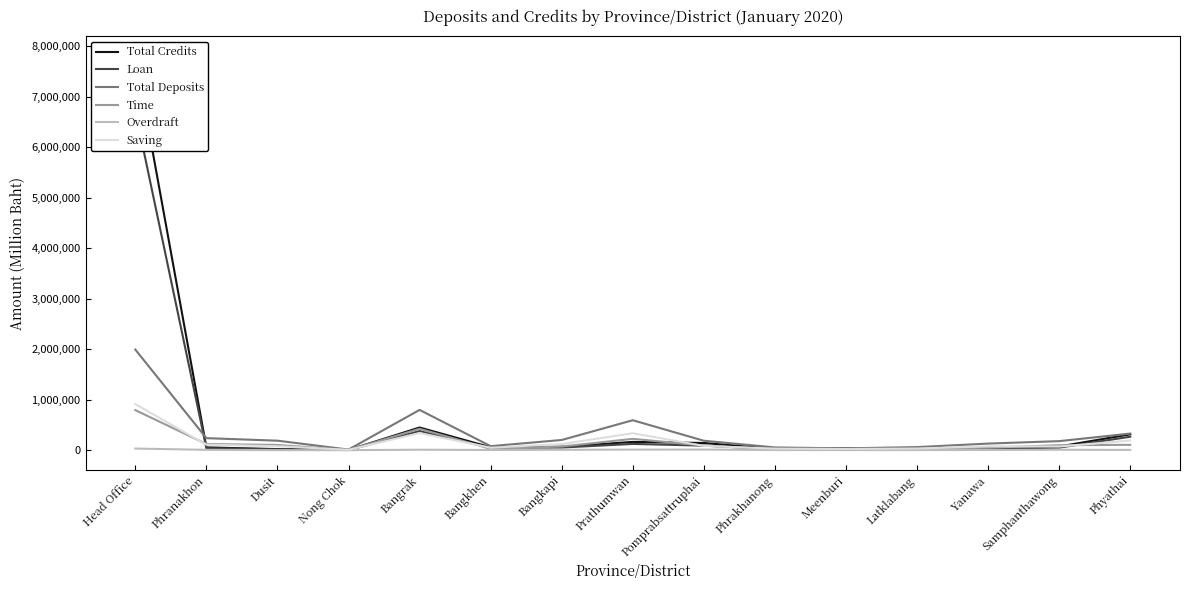

Reading right to left, list all the values displayed in this chart.

Total Credits: Phyathai=314775	Samphanthawong=74523	Yanawa=44299	Latklabang=24463	Meenburi=35801	Phrakhanong=27932	Pomprabsattruphai=143503	Prathumwan=165001	Bangkapi=68156	Bangkhen=58867	Bangrak=449868	Nong Chok=5163	Dusit=22128	Phranakhon=56210	Head Office=7806319
Loan: Phyathai=267468	Samphanthawong=51601	Yanawa=30258	Latklabang=16740	Meenburi=31285	Phrakhanong=19688	Pomprabsattruphai=90836	Prathumwan=125016	Bangkapi=53376	Bangkhen=49480	Bangrak=379129	Nong Chok=3398	Dusit=18475	Phranakhon=40049	Head Office=6717721
Total Deposits: Phyathai=330046	Samphanthawong=180180	Yanawa=131747	Latklabang=62295	Meenburi=37407	Phrakhanong=55153	Pomprabsattruphai=188056	Prathumwan=594102	Bangkapi=202991	Bangkhen=80748	Bangrak=798582	Nong Chok=13198	Dusit=189186	Phranakhon=239205	Head Office=1993369
Time: Phyathai=106957	Samphanthawong=99505	Yanawa=50167	Latklabang=26589	Meenburi=11629	Phrakhanong=20661	Pomprabsattruphai=92795	Prathumwan=225321	Bangkapi=73778	Bangkhen=27637	Bangrak=424339	Nong Chok=4441	Dusit=104357	Phranakhon=122739	Head Office=794484
Overdraft: Phyathai=6347	Samphanthawong=9788	Yanawa=6281	Latklabang=3365	Meenburi=3458	Phrakhanong=4138	Pomprabsattruphai=13054	Prathumwan=12068	Bangkapi=9071	Bangkhen=5312	Bangrak=10388	Nong Chok=1524	Dusit=1877	Phranakhon=7975	Head Office=33053
Saving: Phyathai=192579	Samphanthawong=73297	Yanawa=76430	Latklabang=33481	Meenburi=24661	Phrakhanong=31575	Pomprabsattruphai=85453	Prathumwan=337135	Bangkapi=122577	Bangkhen=50137	Bangrak=340207	Nong Chok=7975	Dusit=79767	Phranakhon=109551	Head Office=913688